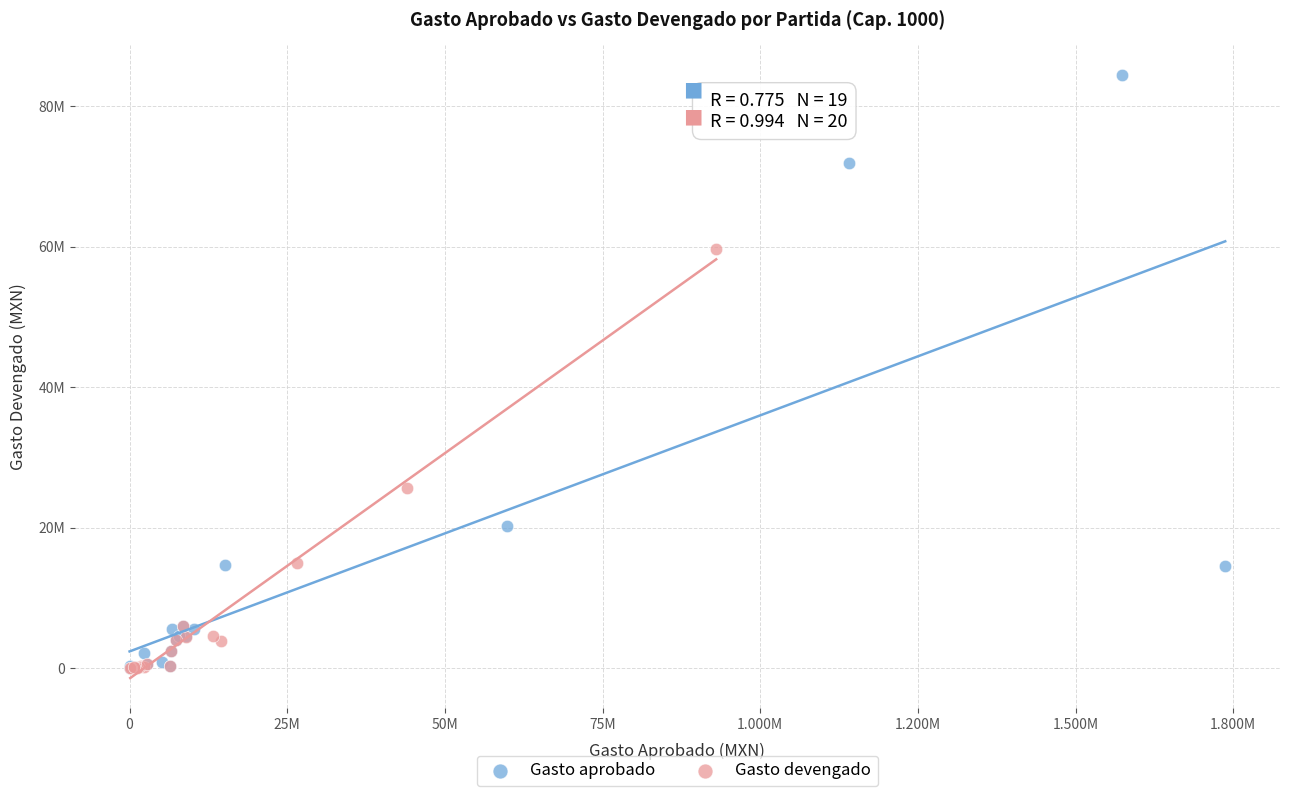

Which series reaches the maximum Y coordinate?

Gasto aprobado